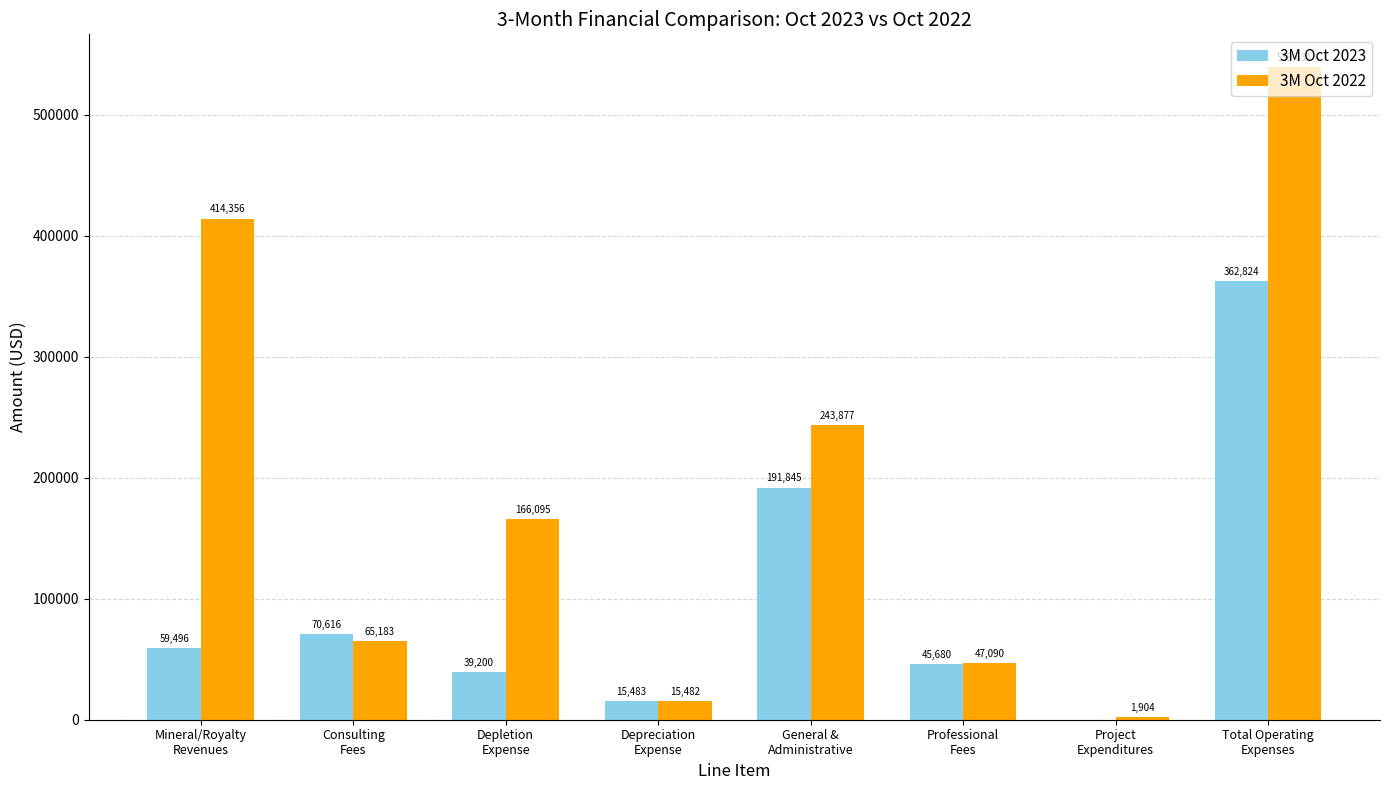

Count the number of data series in this chart.

2